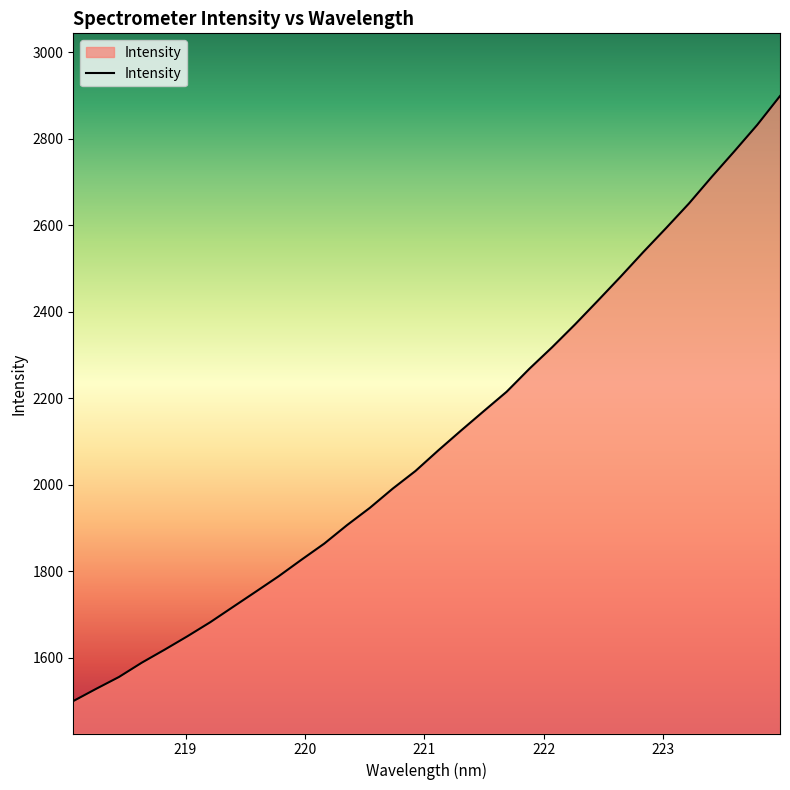

Count the number of categories in the chart.

32